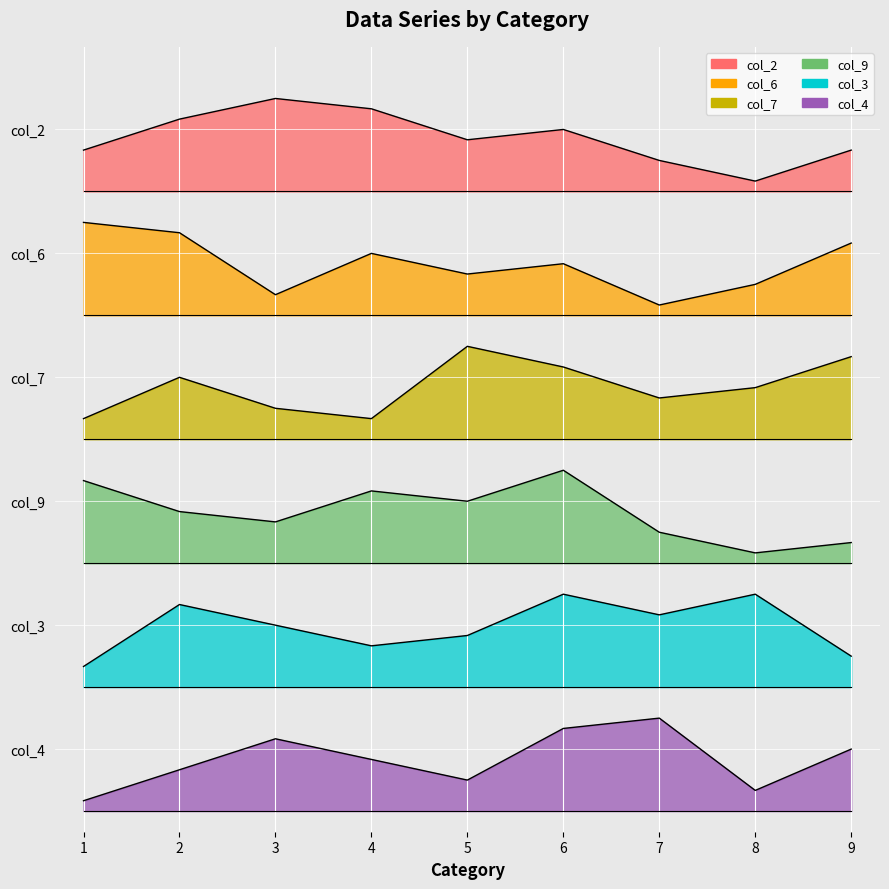

Does the chart display data point markers on the line(s)?

No